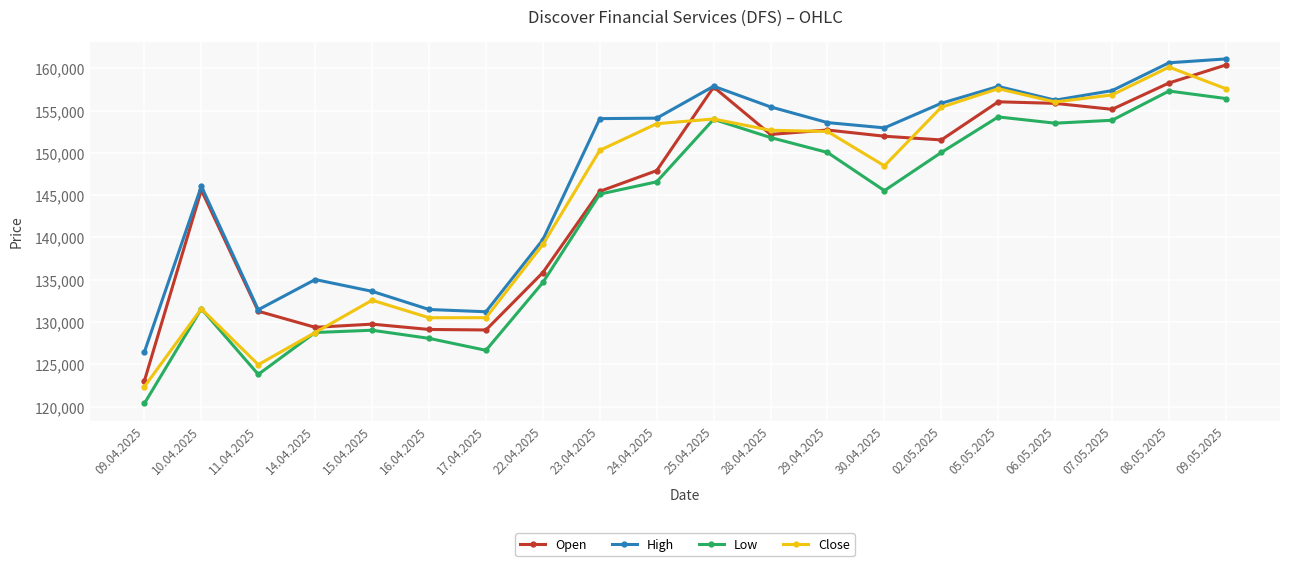

How many series are shown in this chart?

4